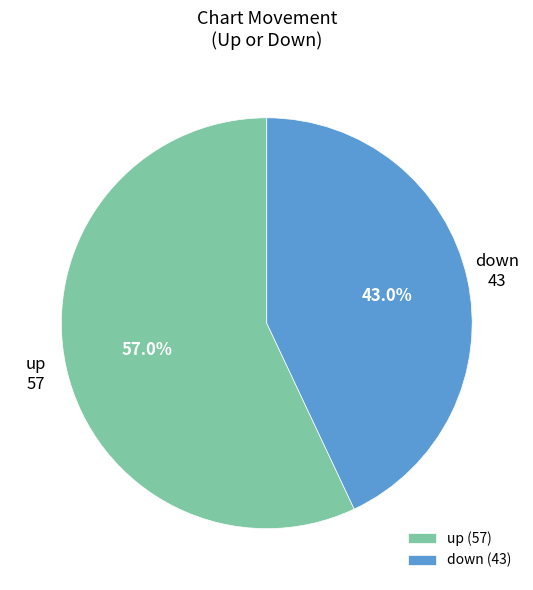

Which category accounts for the majority?

up